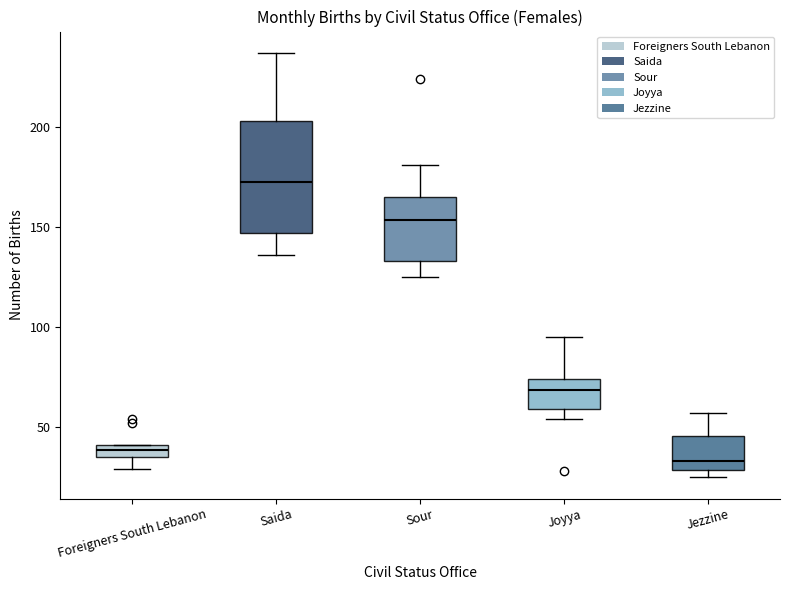

Which box has the highest median line?

Saida